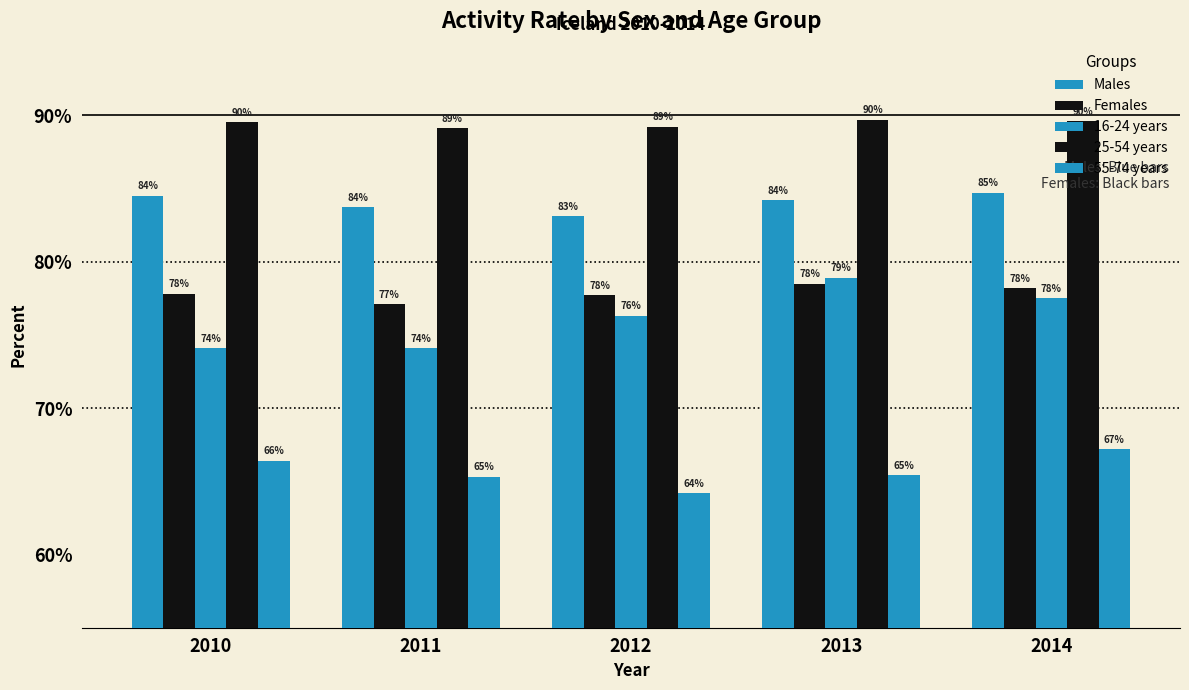

How many values in the 16-24 years series are below 76?

2